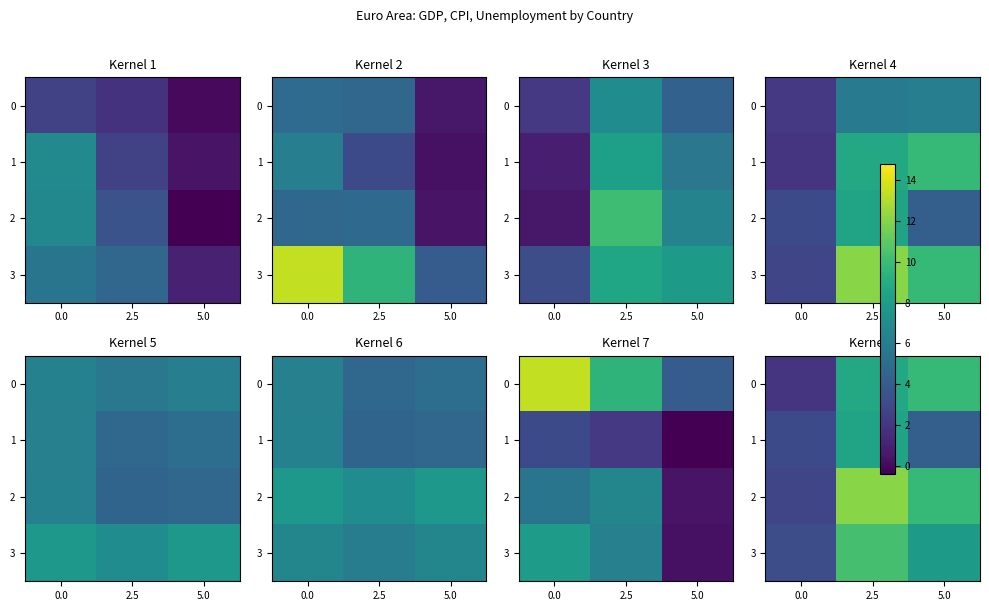

Between 2.5 and 0.0, which is larger?

2.5